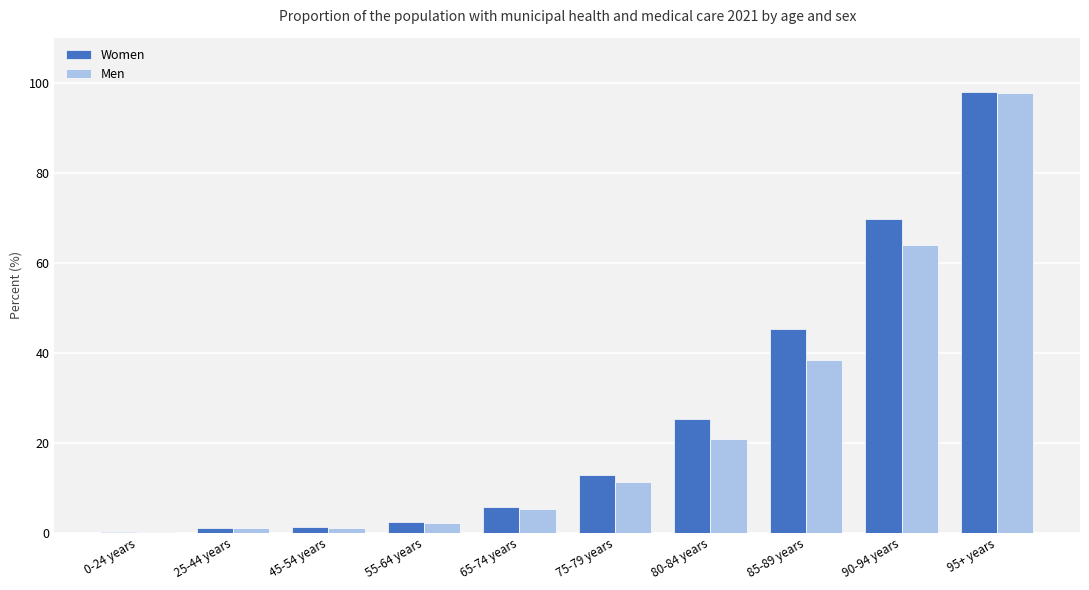

What are all the series names shown in the legend?

Women, Men